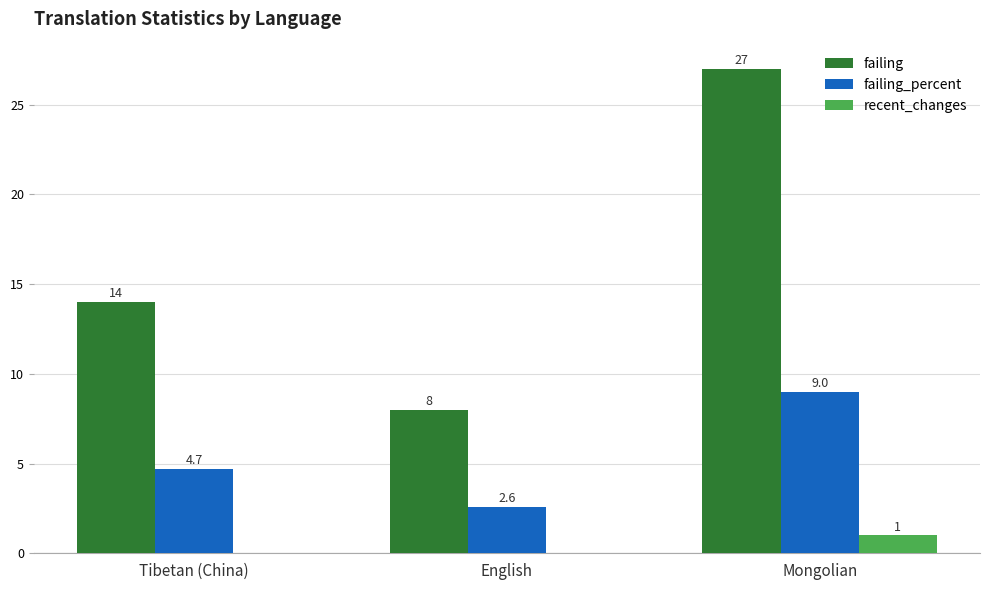

Which series changed the most between Tibetan (China) and Mongolian?

failing